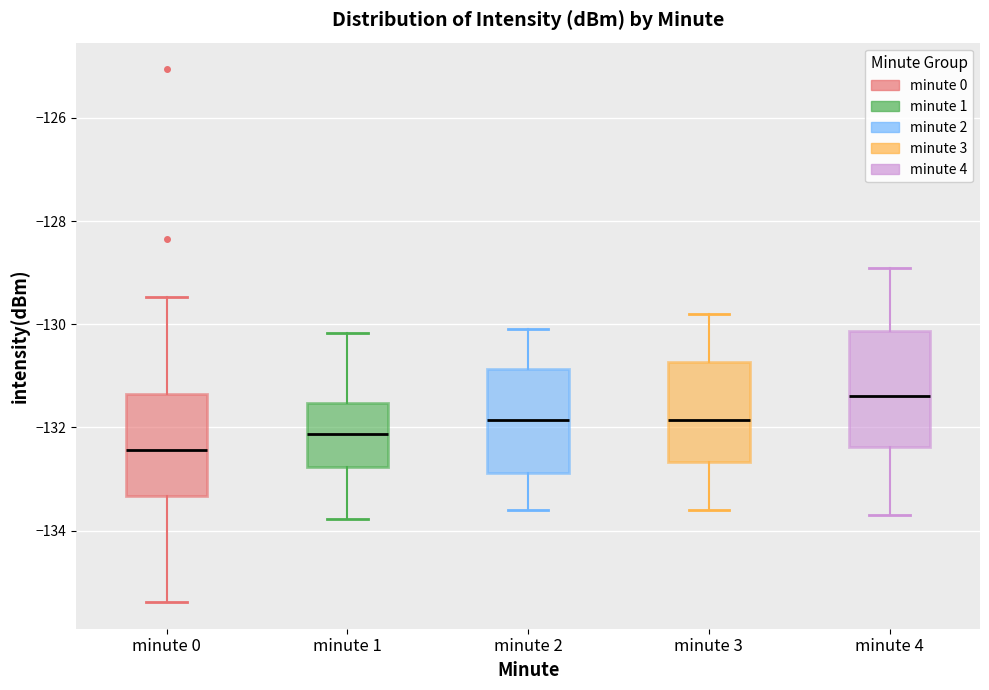

Which box is the tallest, from its lower edge to its upper edge?

minute 4